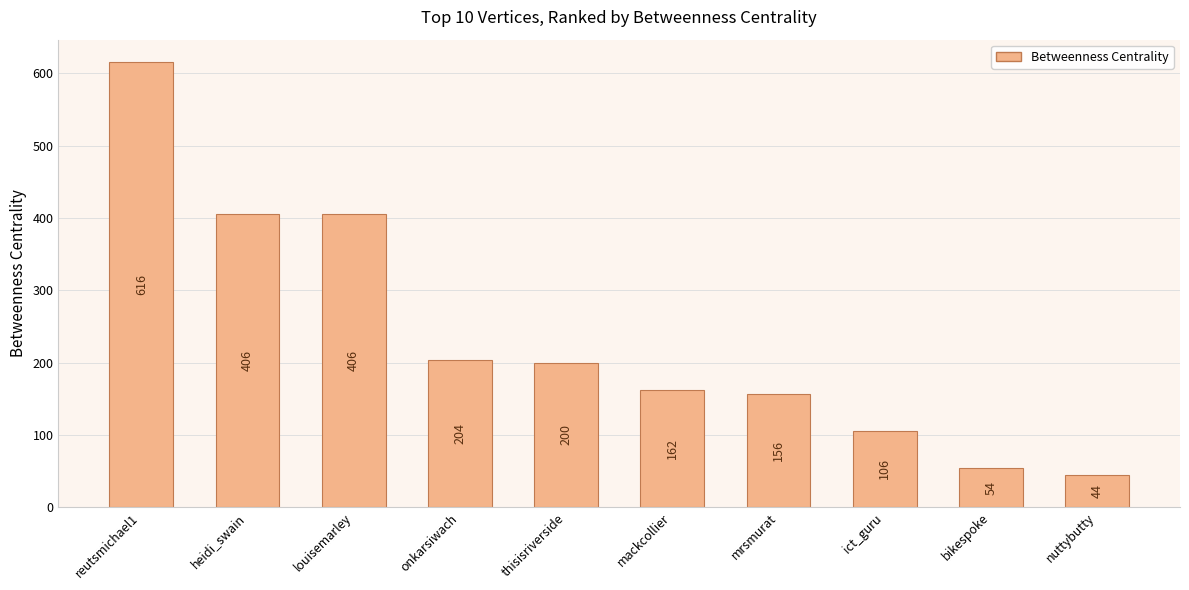

Which category has the lowest value across all series?

nuttybutty